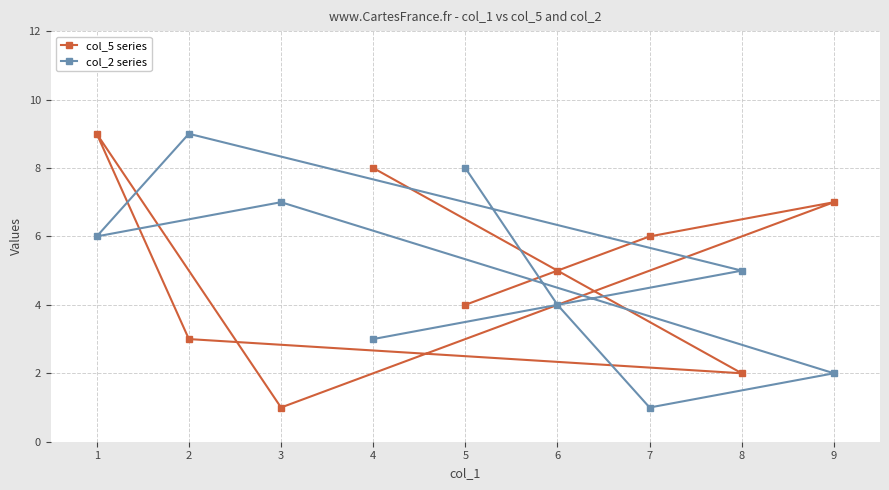

After their last crossing, which series has the higher values: col_2 series or col_5 series?

col_5 series